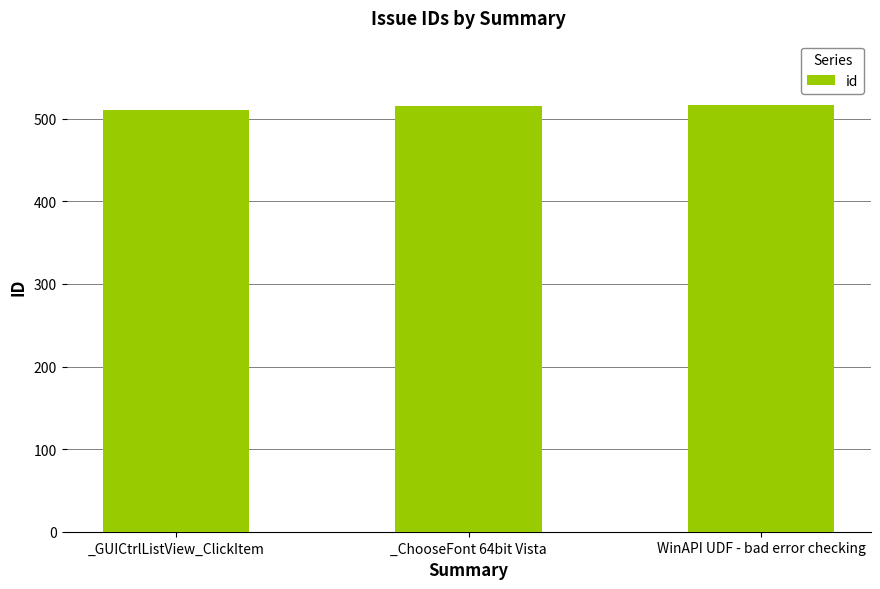

True or false: the data shows 517 at WinAPI UDF - bad error checking.

True